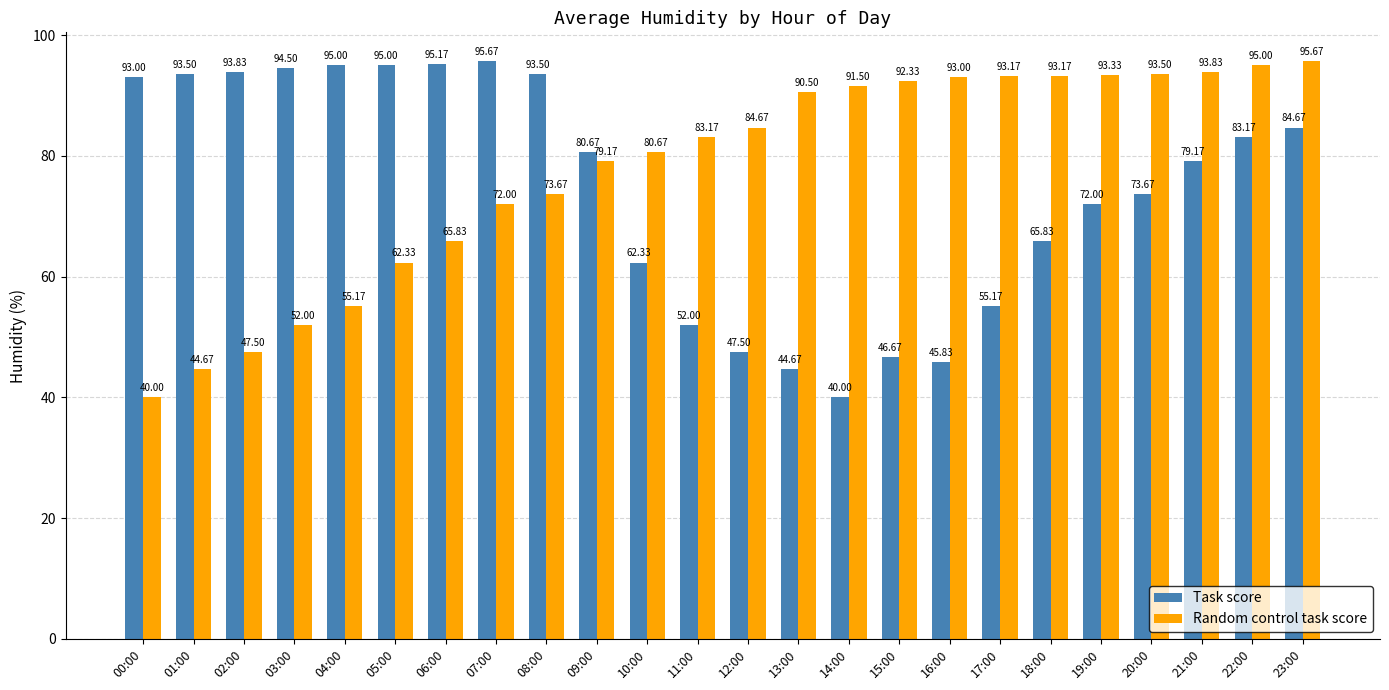

What is the smallest value displayed?

40.0